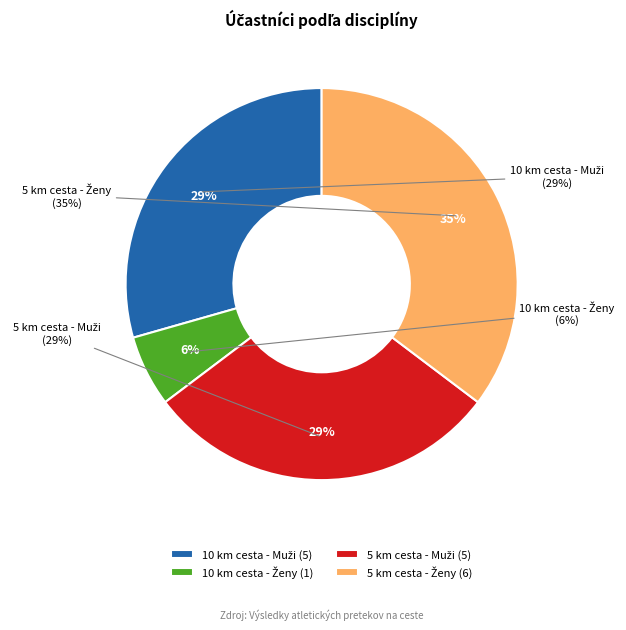

Does 5 km cesta - Muži account for over 50% of the chart?

No